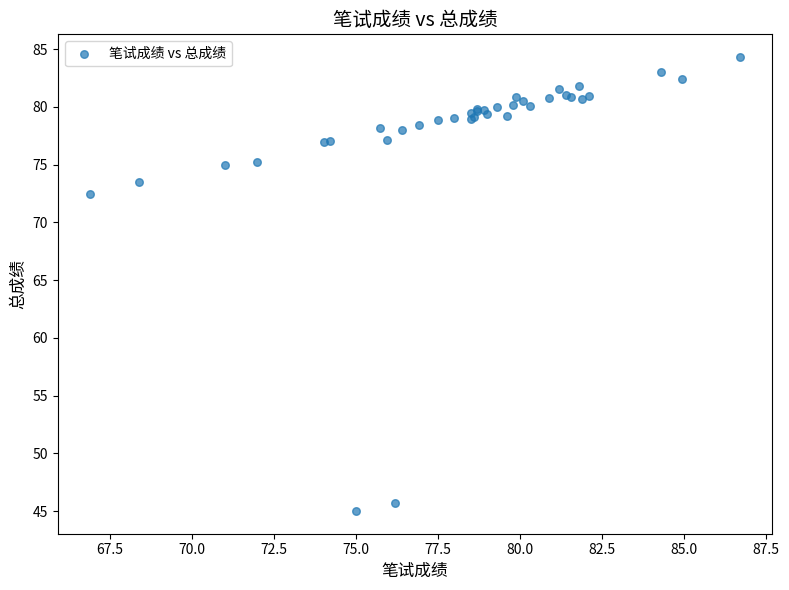

What Y value in the scatter plot is closest to 64?

72.4